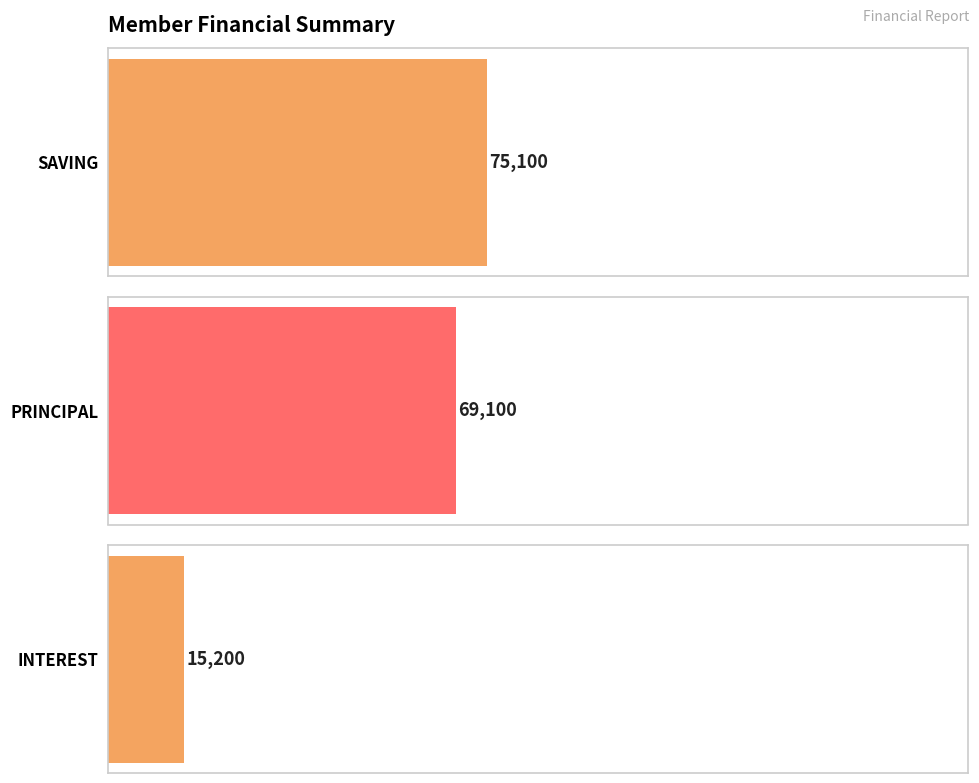

Are the bars grouped side by side (vs. stacked)?

Yes